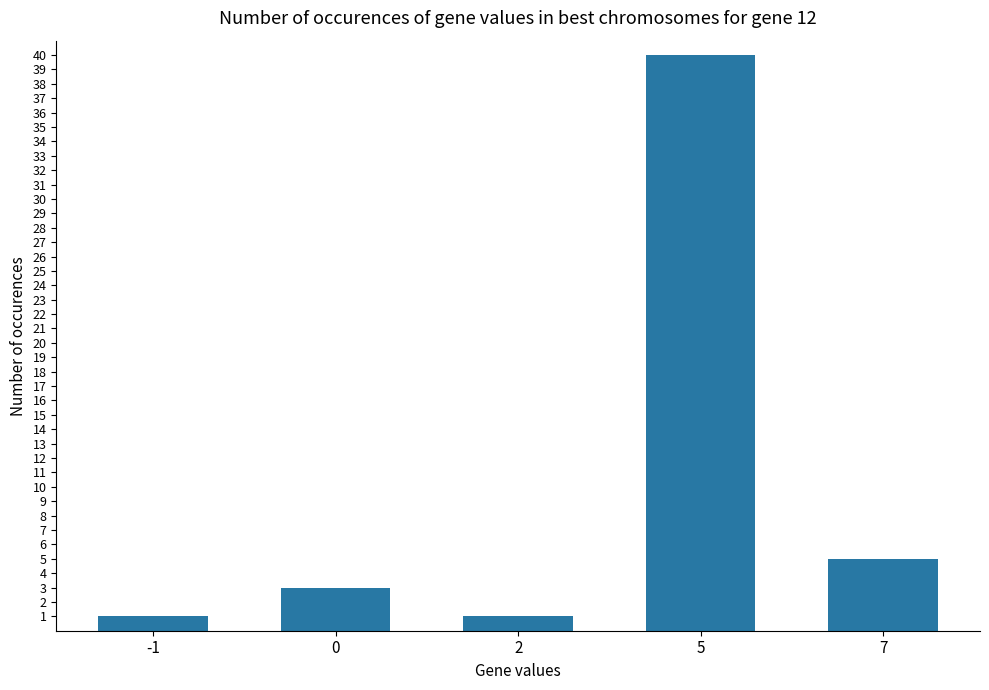

The value at 7 is 2. True or false?

False